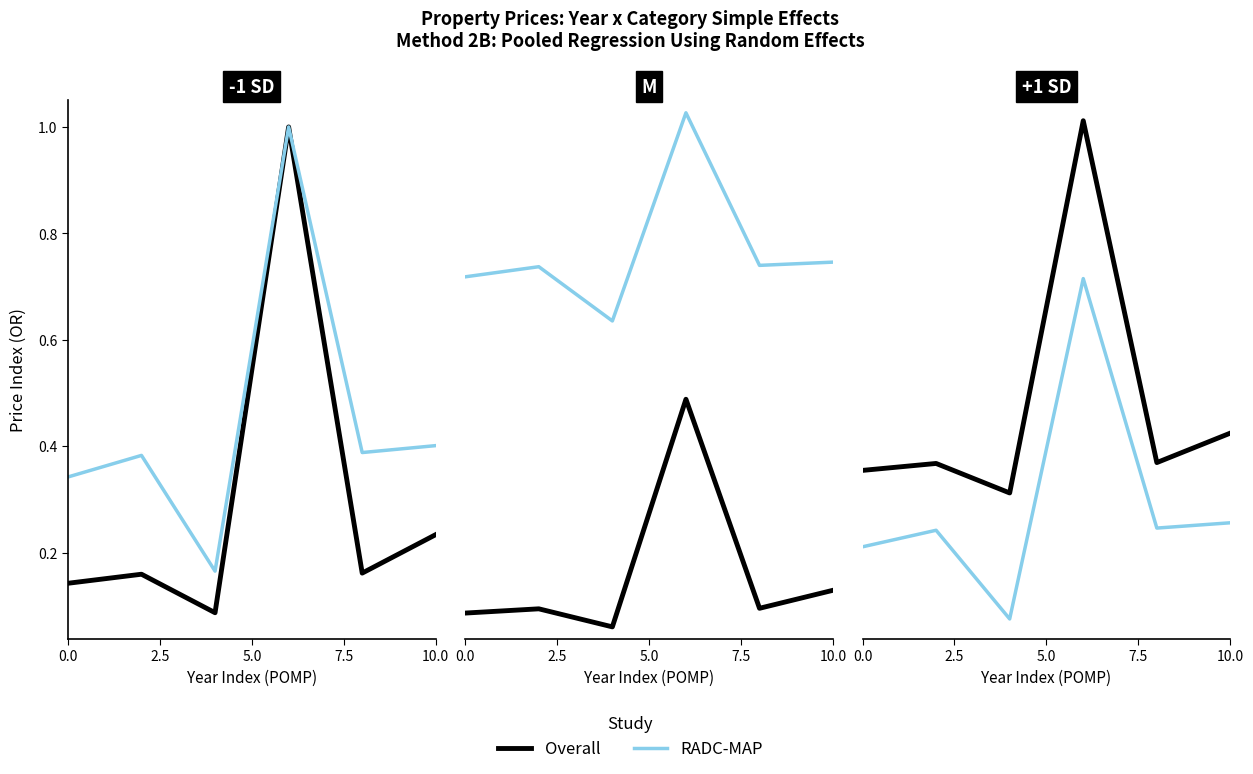

What is the maximum value shown in the chart?

1.0